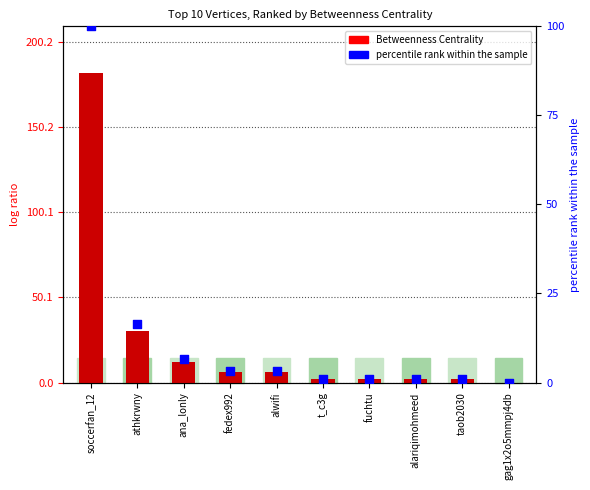

Is the value of Betweenness Centrality at alwifi greater than the value of percentile rank within the sample at t_c3g?

Yes